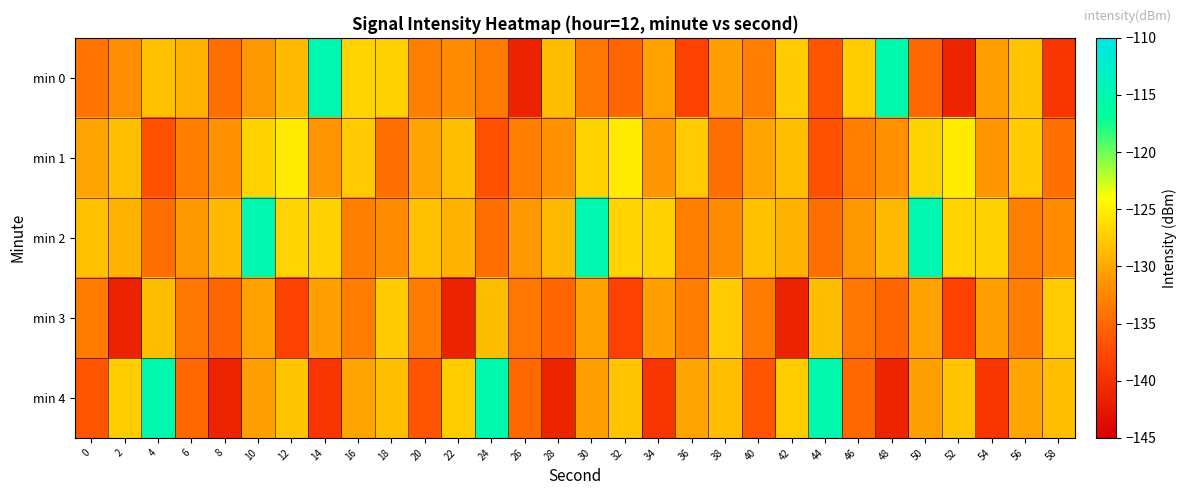

Which series has the largest total across all categories?

min 2